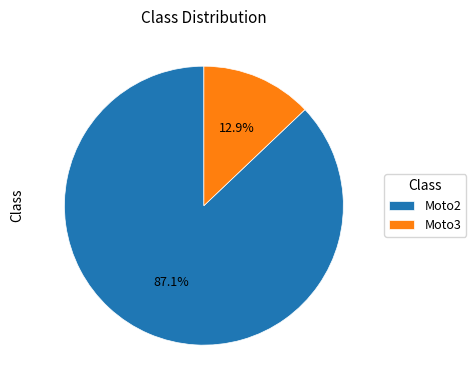

To the nearest percent, what is the combined percentage of Moto3 and Moto2?

100%